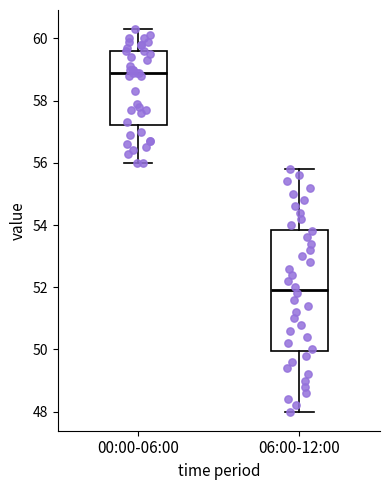

Comparing the boxes themselves (not the whiskers), which one is the tallest?

06:00-12:00